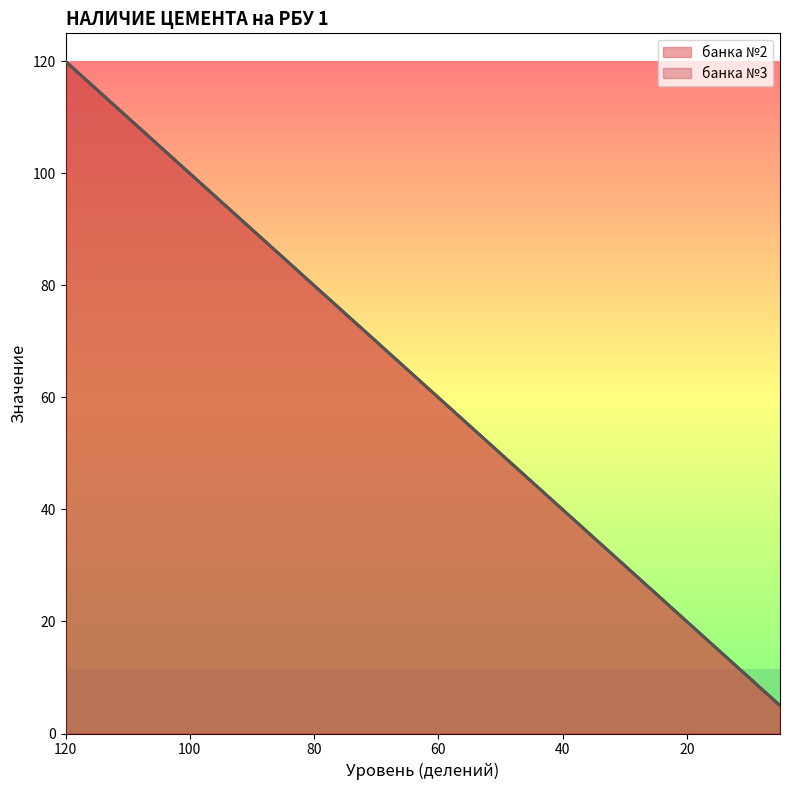

Reading left to right, extract all data points from this chart.

банка №2: 120=120	115=115	110=110	105=105	100=100	95=95	90=90	85=85	80=80	75=75	70=70	65=65	60=60	55=55	50=50	45=45	40=40	35=35	30=30	25=25	20=20	15=15	10=10	5=5
банка №3: 120=120	115=115	110=110	105=105	100=100	95=95	90=90	85=85	80=80	75=75	70=70	65=65	60=60	55=55	50=50	45=45	40=40	35=35	30=30	25=25	20=20	15=15	10=10	5=5